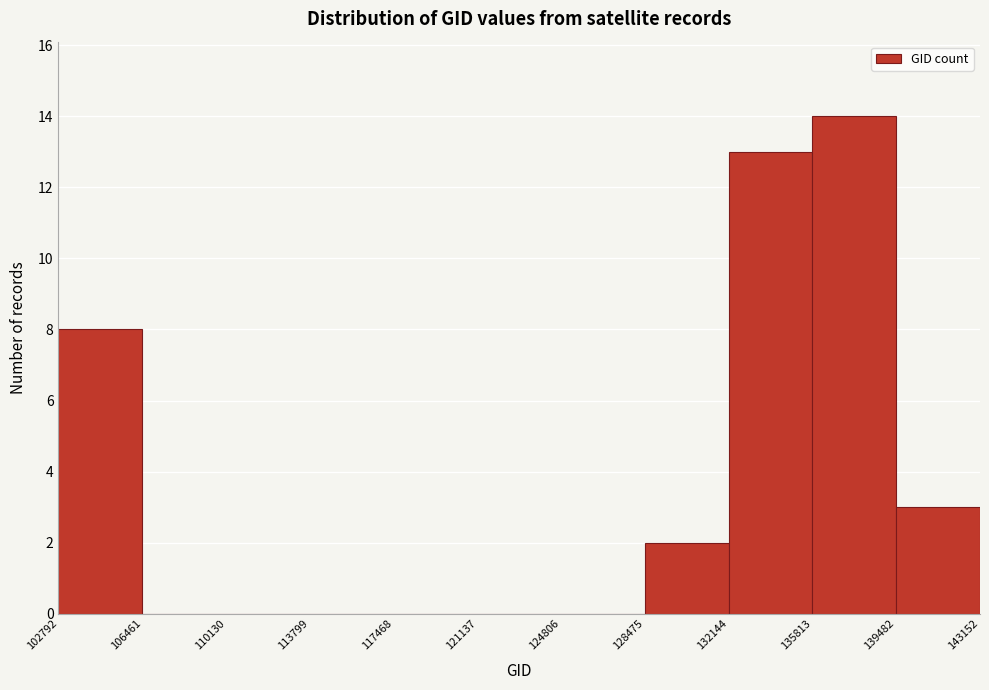

Reading left to right, transcribe this chart: for each bar, give the range it covers on the x-axis and its height. The values are not printed on the chart, so give them approximately, as read against the axis.

102792 to 106461: 8
106461 to 110130: 0
110130 to 113799: 0
113799 to 117468: 0
117468 to 121137: 0
121137 to 124806: 0
124806 to 128475: 0
128475 to 132144: 2
132144 to 135813: 13
135813 to 139482: 14
139482 to 143152: 3